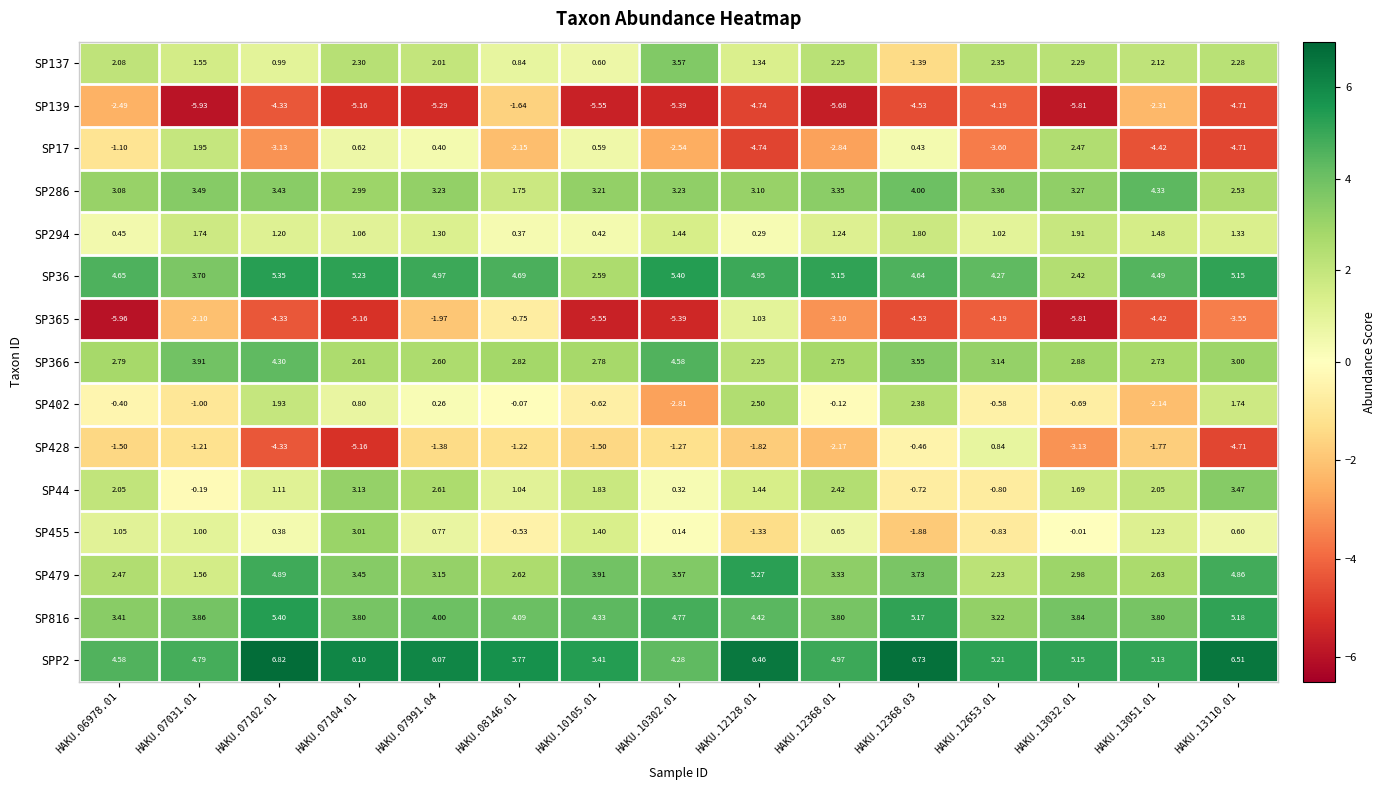

Which series changed the most between HAKU.07104.01 and HAKU.10105.01?

SP428